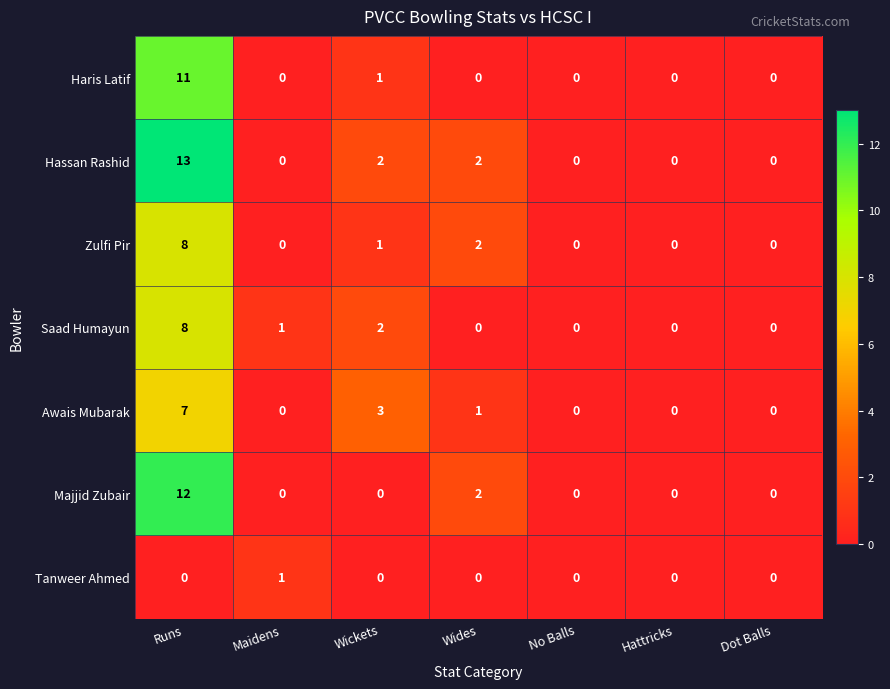

The value of Haris Latif at Hattricks is -7. True or false?

False